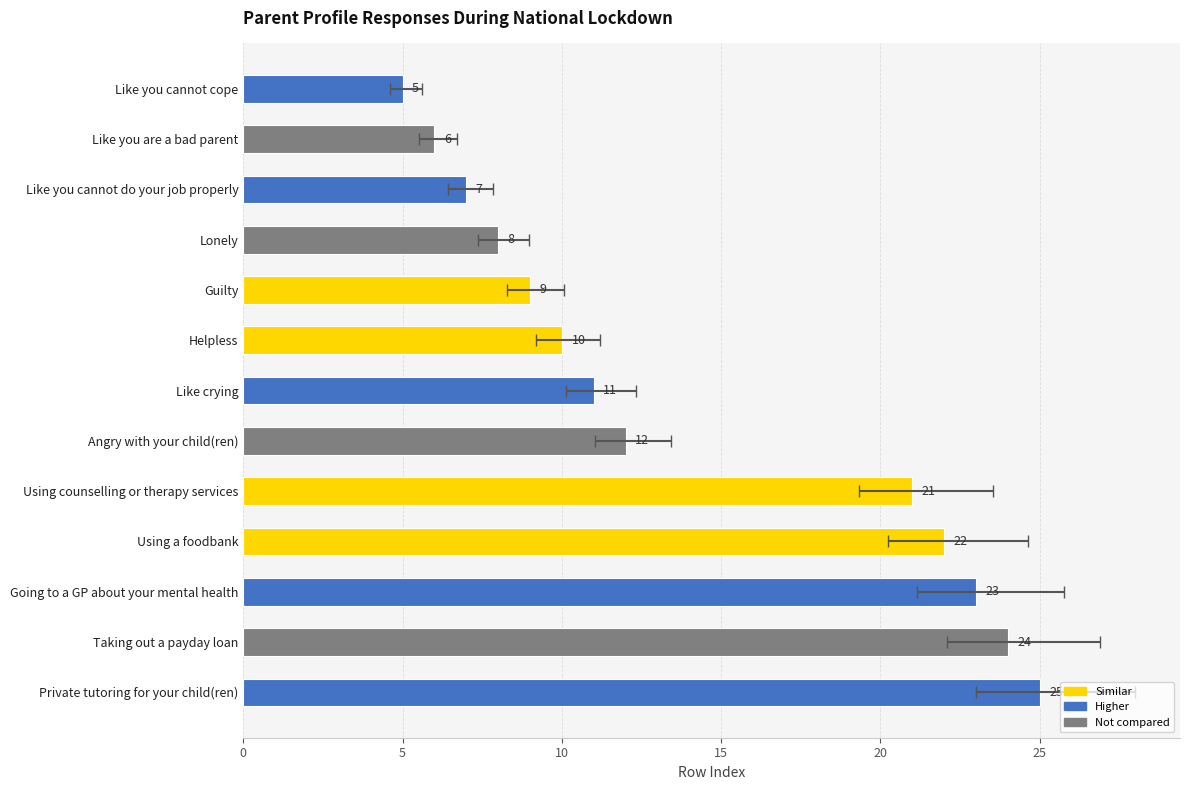

True or false: the data shows 37 at Private tutoring for your child(ren).

False